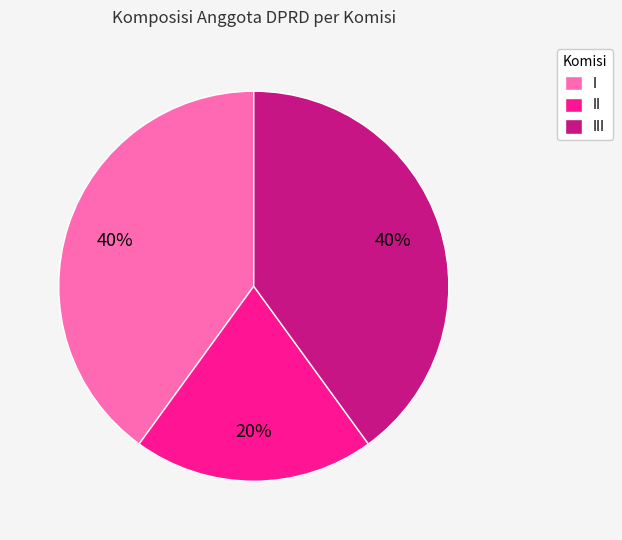

Combined, do I and II account for over 50%?

Yes